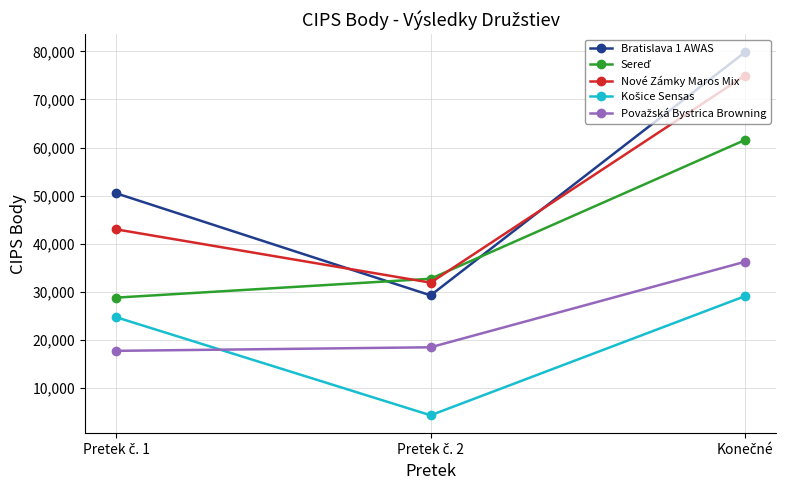

What is the value of the Bratislava 1 AWAS point at the 1st from the left?

50490